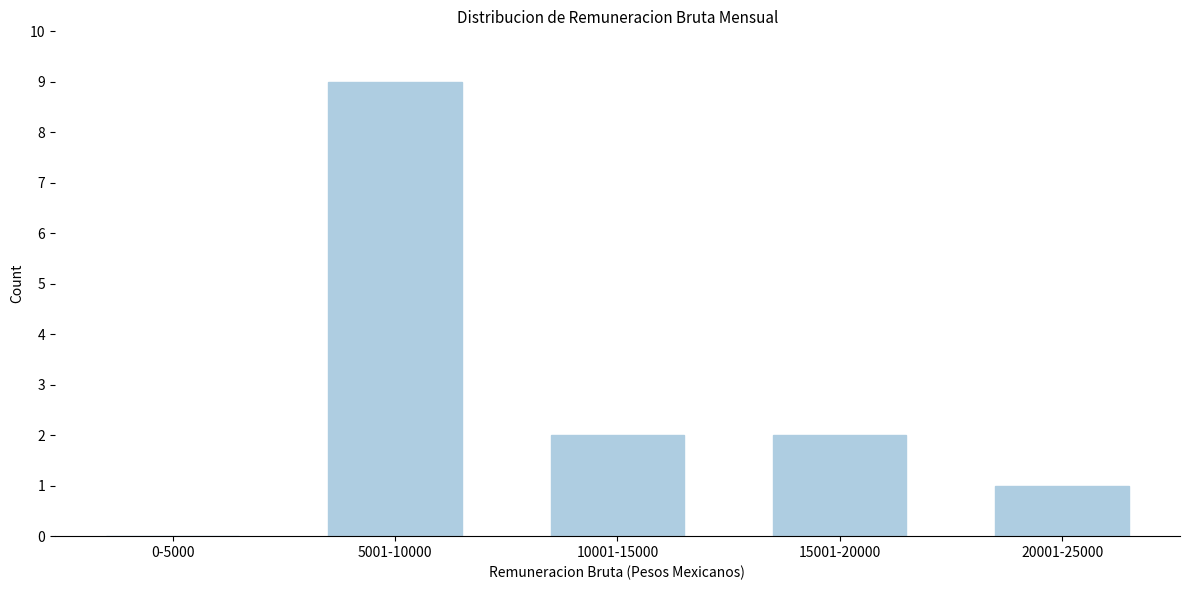

Reading left to right, extract all data points from this chart.

0-5000=0	5001-10000=9	10001-15000=2	15001-20000=2	20001-25000=1